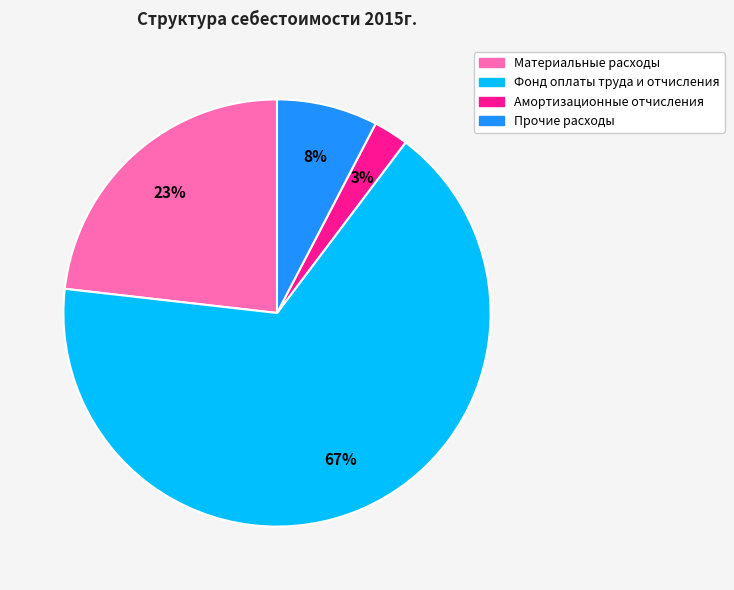

True or false: Фонд оплаты труда и отчисления accounts for 81% of the total.

False